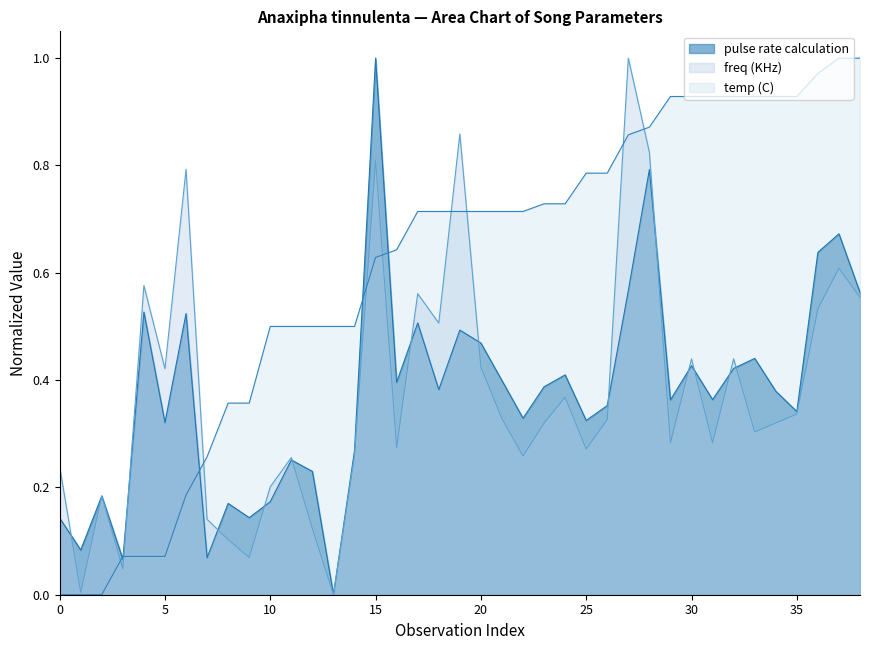

Which series has the largest total across all categories?

temp (C)